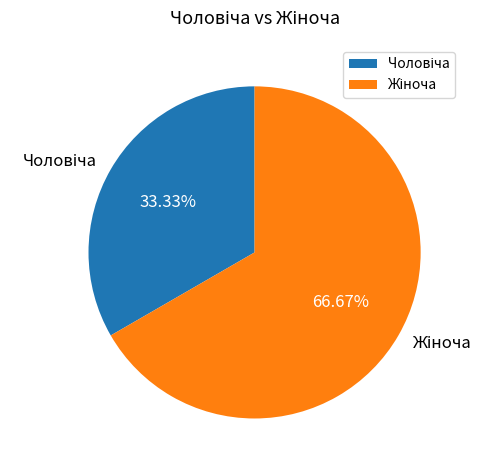

To the nearest percent, what is the average slice percentage?

50%